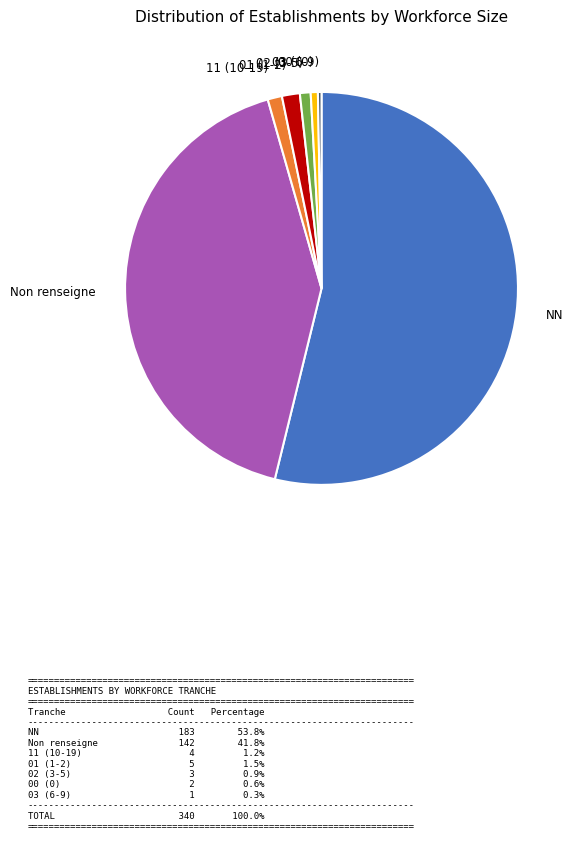

How many segments does this pie chart have?

7